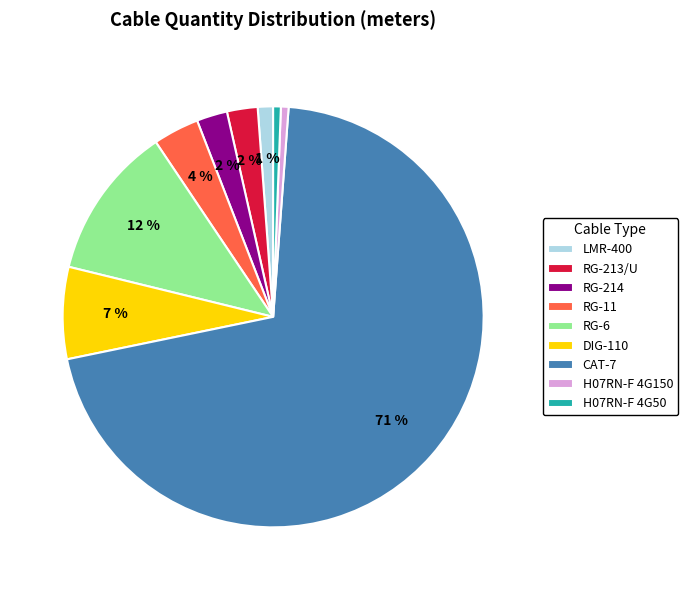

To the nearest percent, what portion does H07RN-F 4G150 represent?

1%